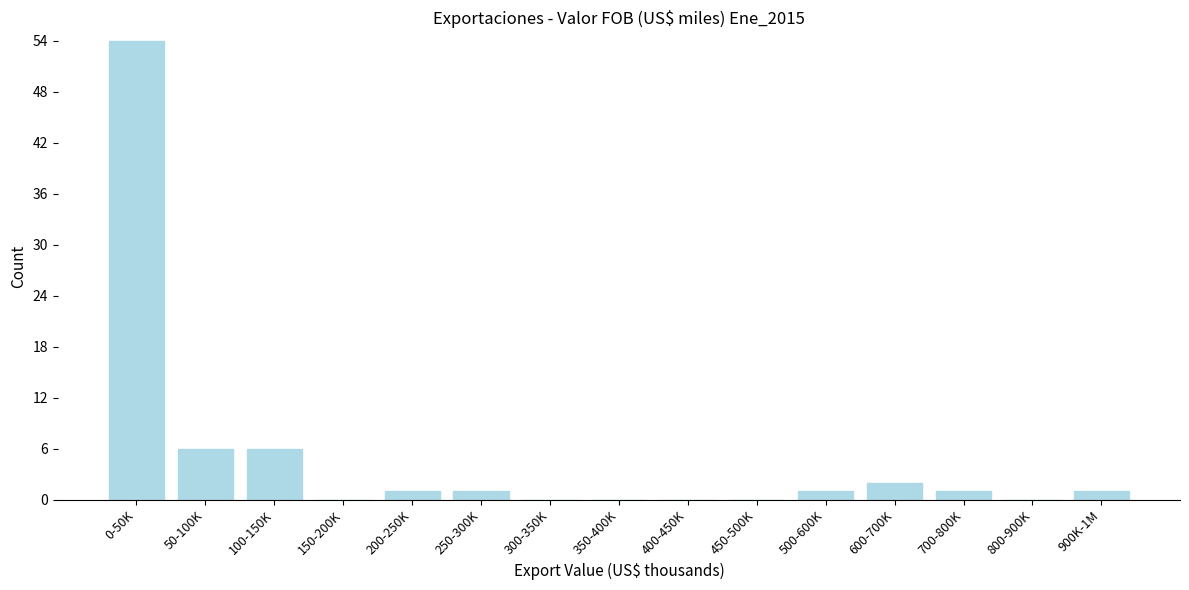

Reading left to right, what are all the values shown in this chart?

0-50K=54	50-100K=6	100-150K=6	150-200K=0	200-250K=1	250-300K=1	300-350K=0	350-400K=0	400-450K=0	450-500K=0	500-600K=1	600-700K=2	700-800K=1	800-900K=0	900K-1M=1